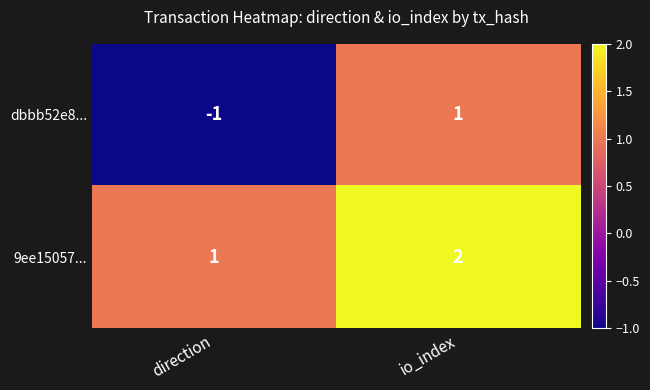

Which series has the widest spread of values?

dbbb52e8...